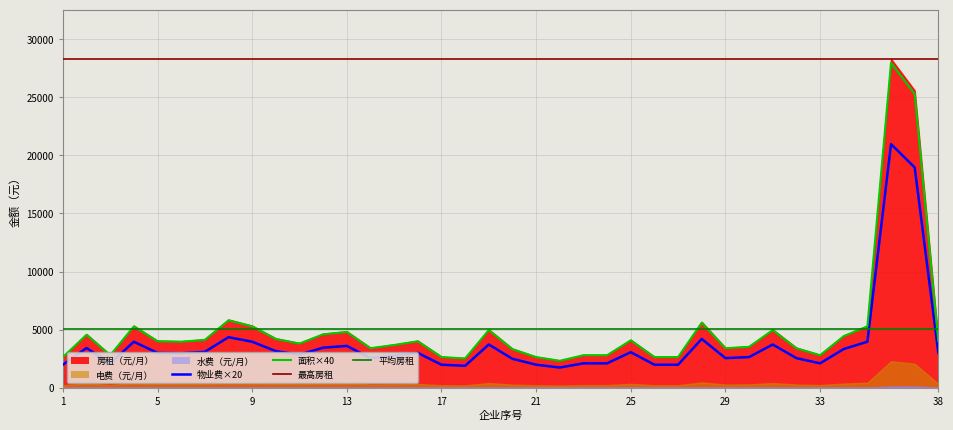

What is the difference between the 面积×40 values at 26 and 22?

160